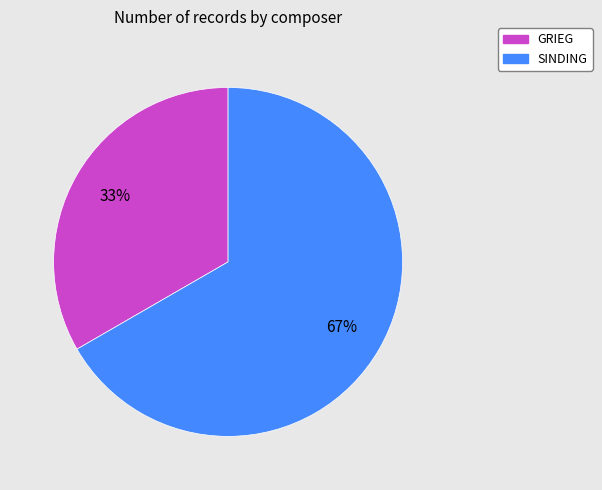

Is SINDING the majority of the pie?

Yes